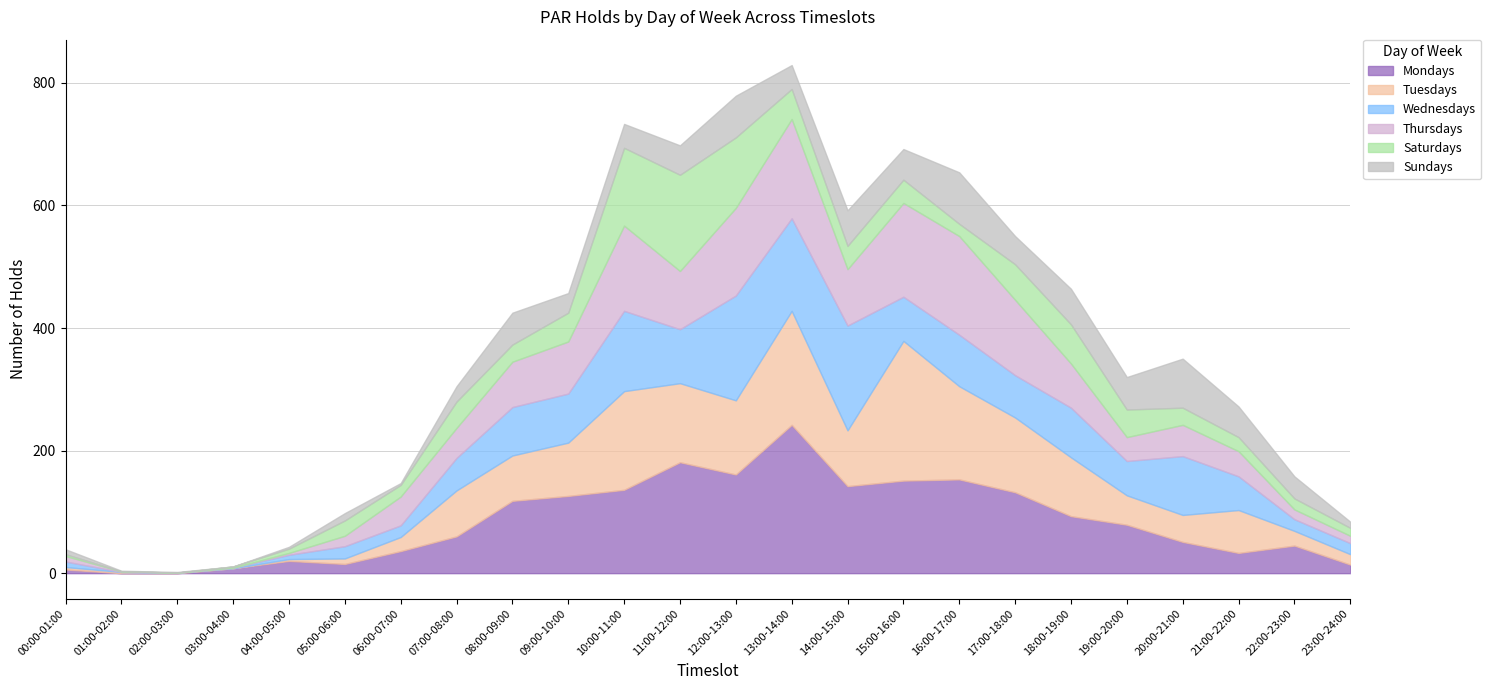

What is the sum of all Wednesdays values?

1530